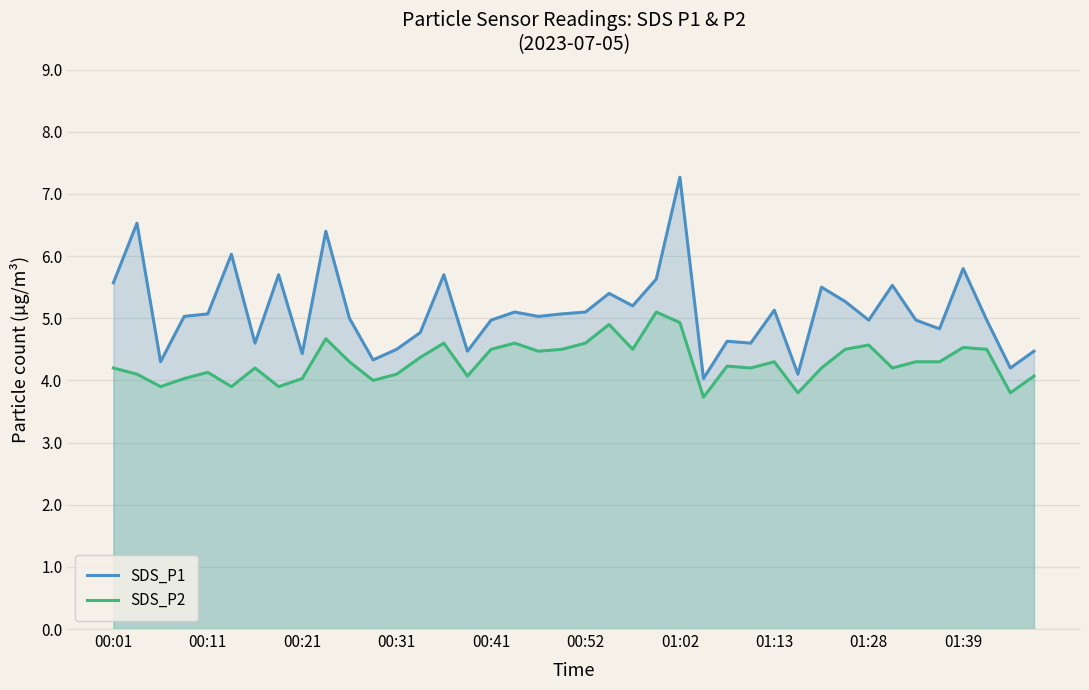

True or false: SDS_P2 and SDS_P1 cross at least once.

False